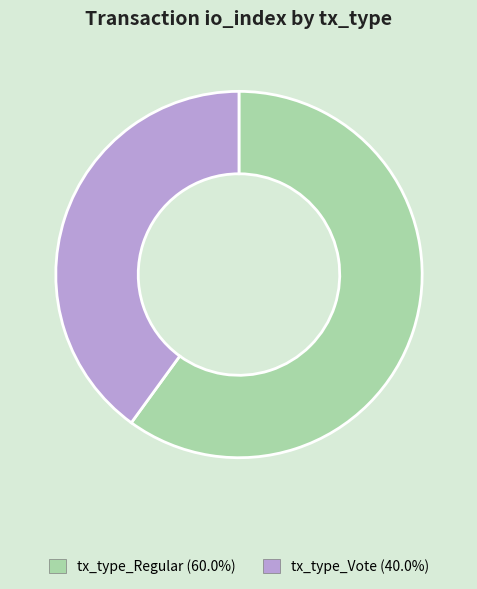

Do tx_type_Vote and tx_type_Regular together represent more than half of the pie?

Yes